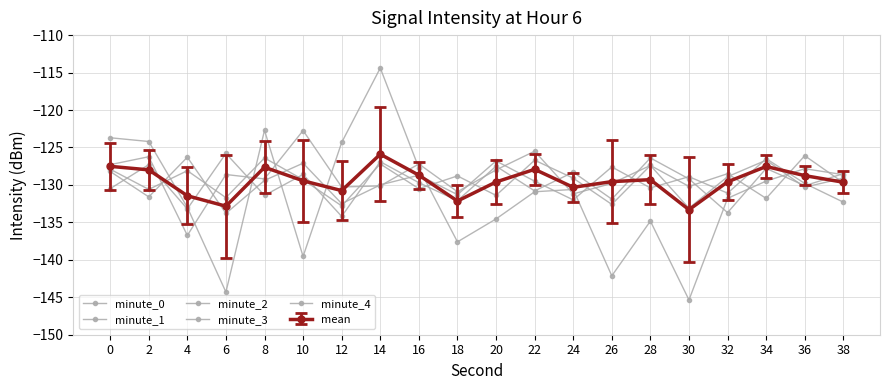

How many distinct data groups are displayed?

6